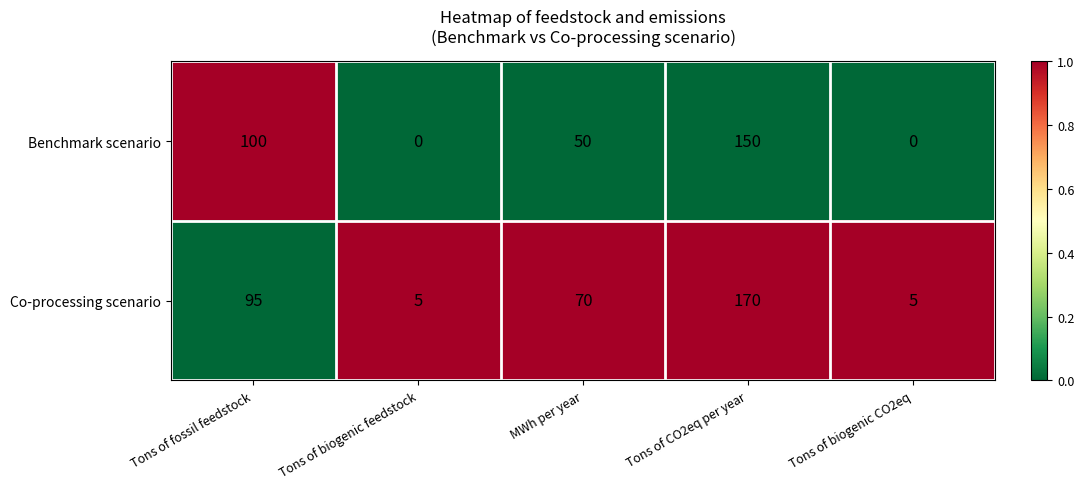

At how many categories does at least one series exceed 0?

5